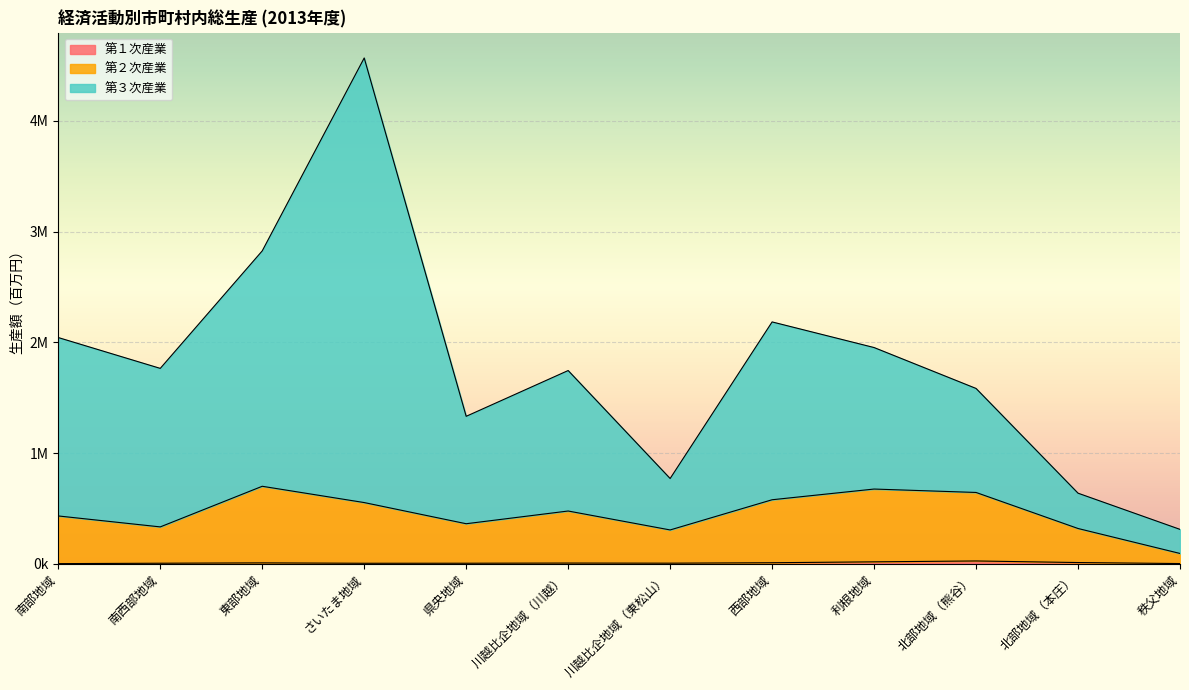

How many interior local peaks does the 第１次産業 series have?

3